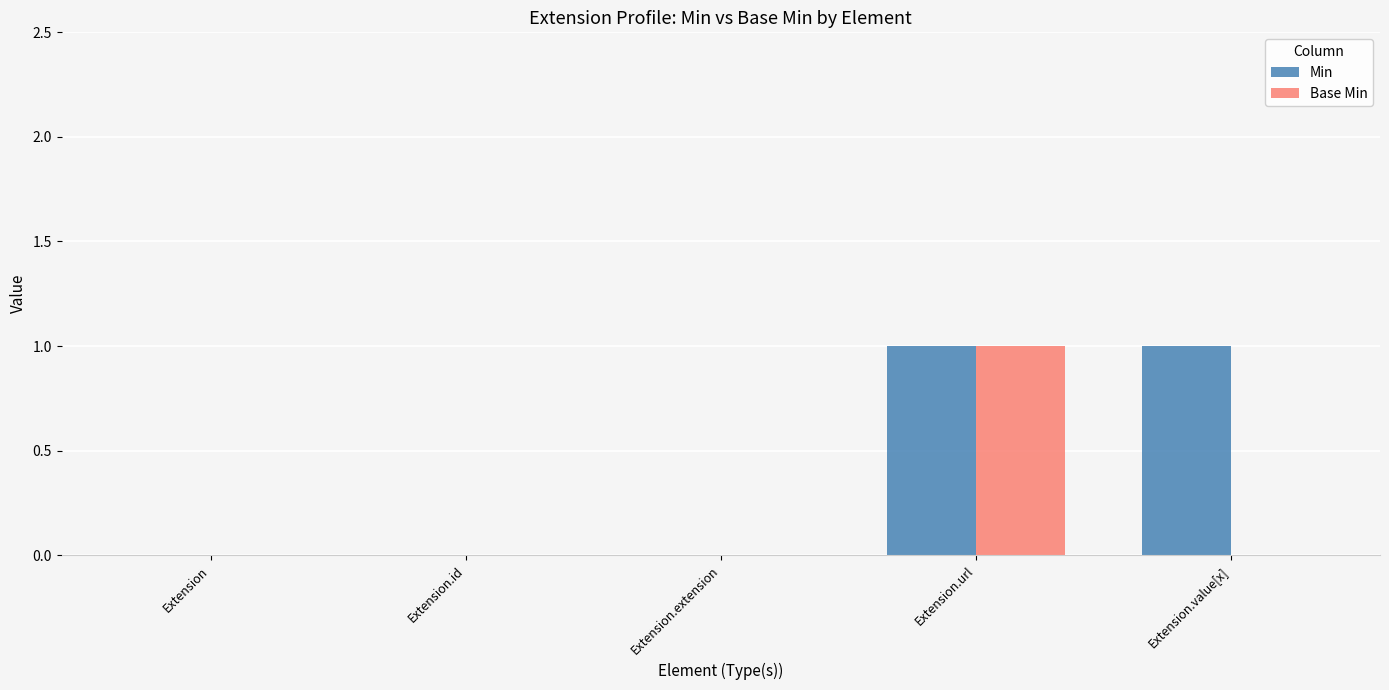

Which series has the largest total across all categories?

Min